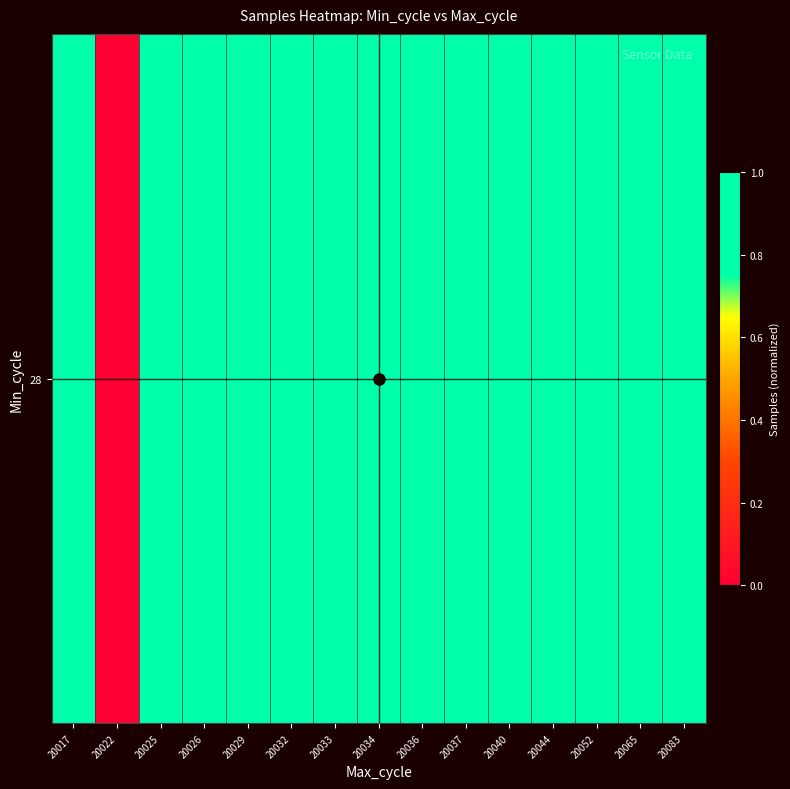

Reading left to right, transcribe all the data shown in this chart.

1.0	0.0	0.8	1.0	0.8	1.0	0.8	0.8	0.8	1.0	1.0	1.0	0.8	0.8	1.0